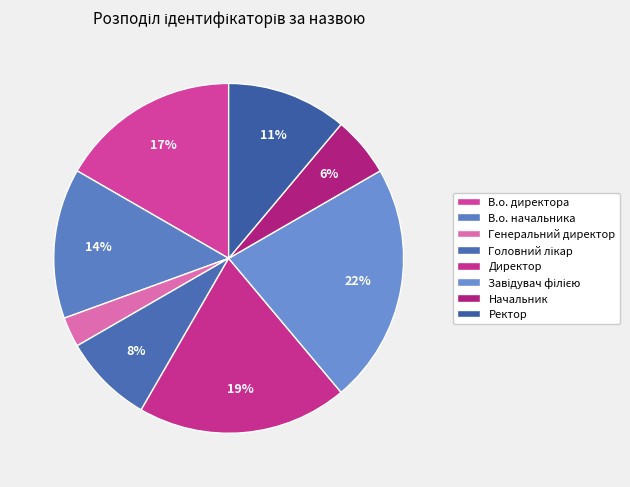

How many segments does this pie chart have?

8